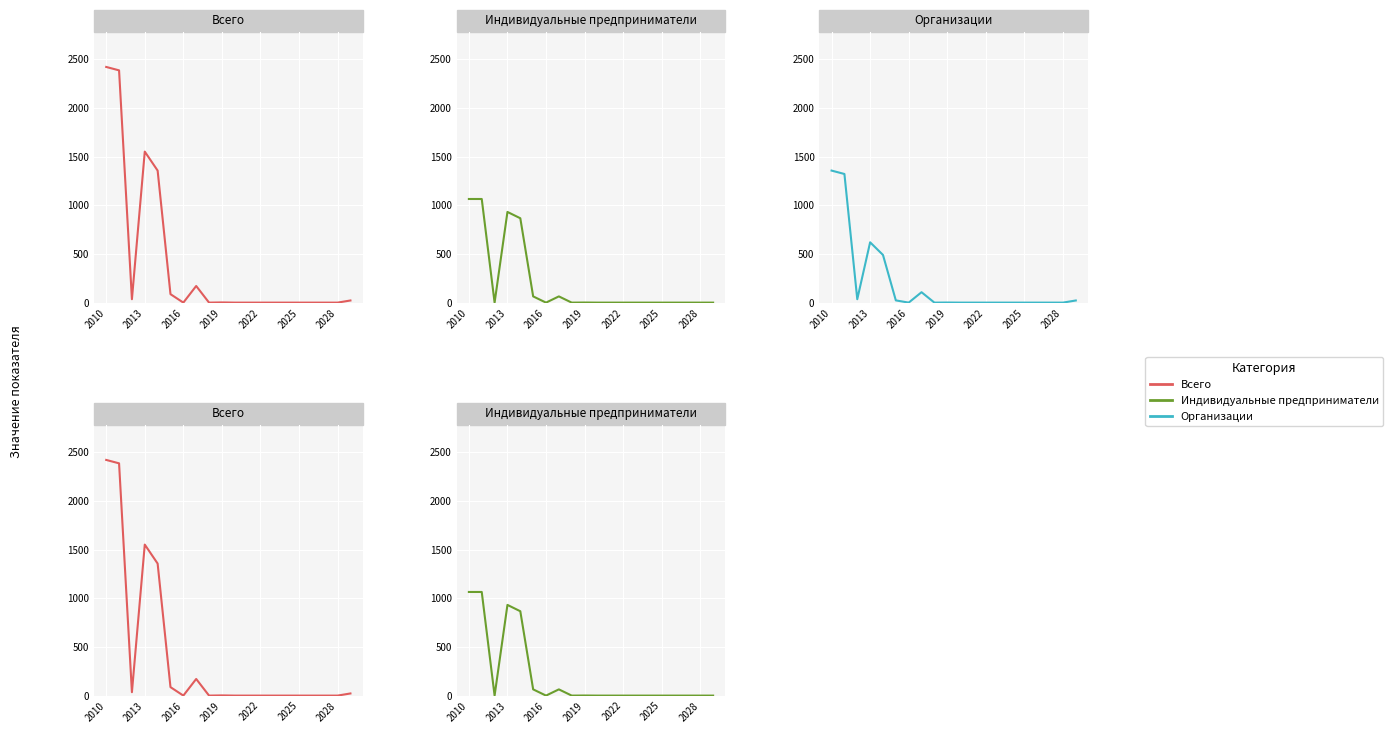

Which series has the largest range (max minus min)?

Всего